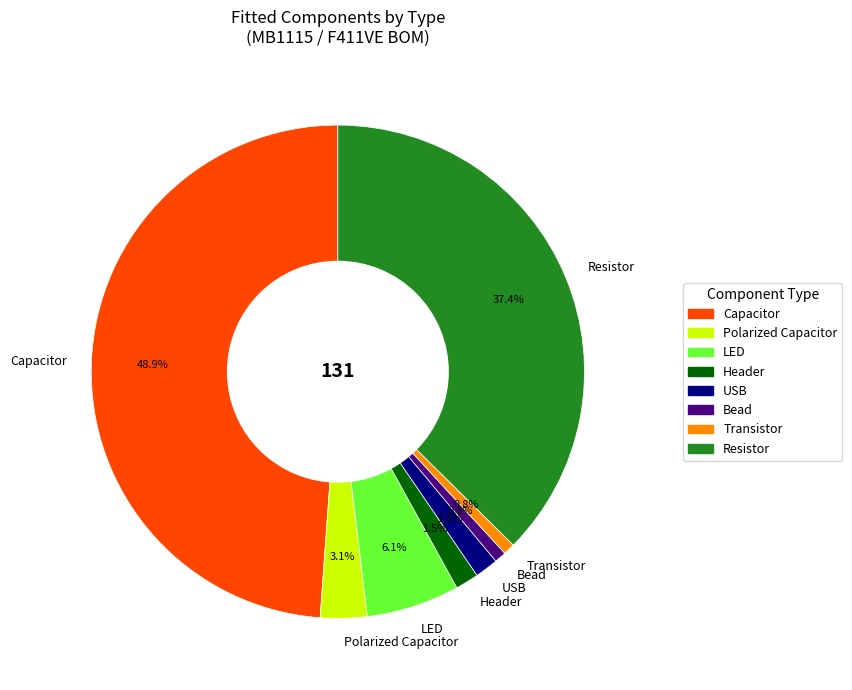

Combined, do Transistor and Polarized Capacitor account for over 50%?

No